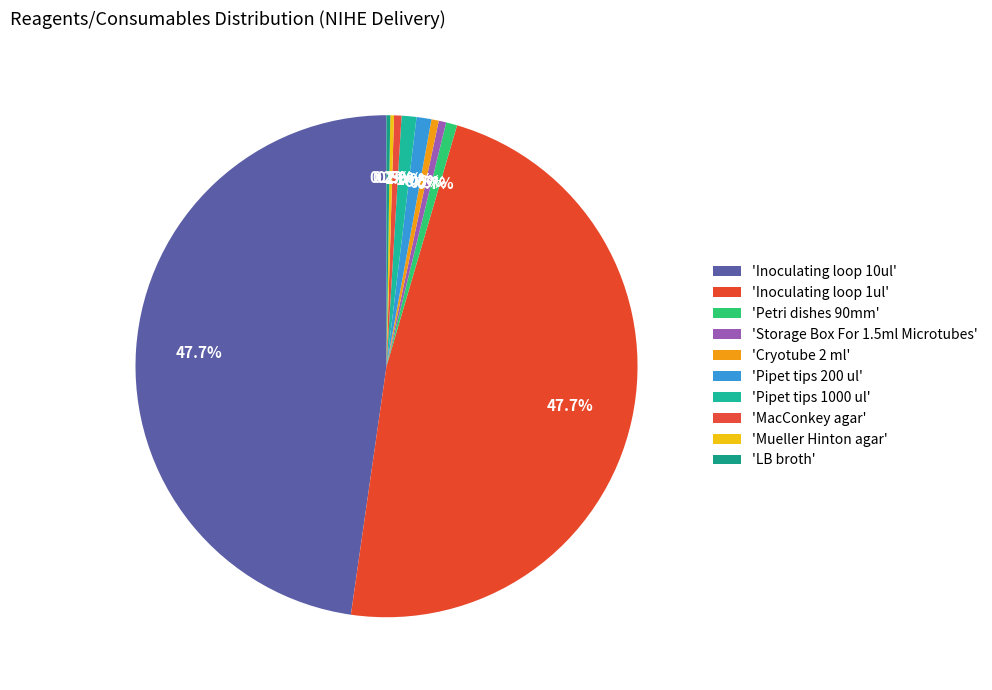

Which category has the smallest portion of the pie?

Mueller Hinton agar